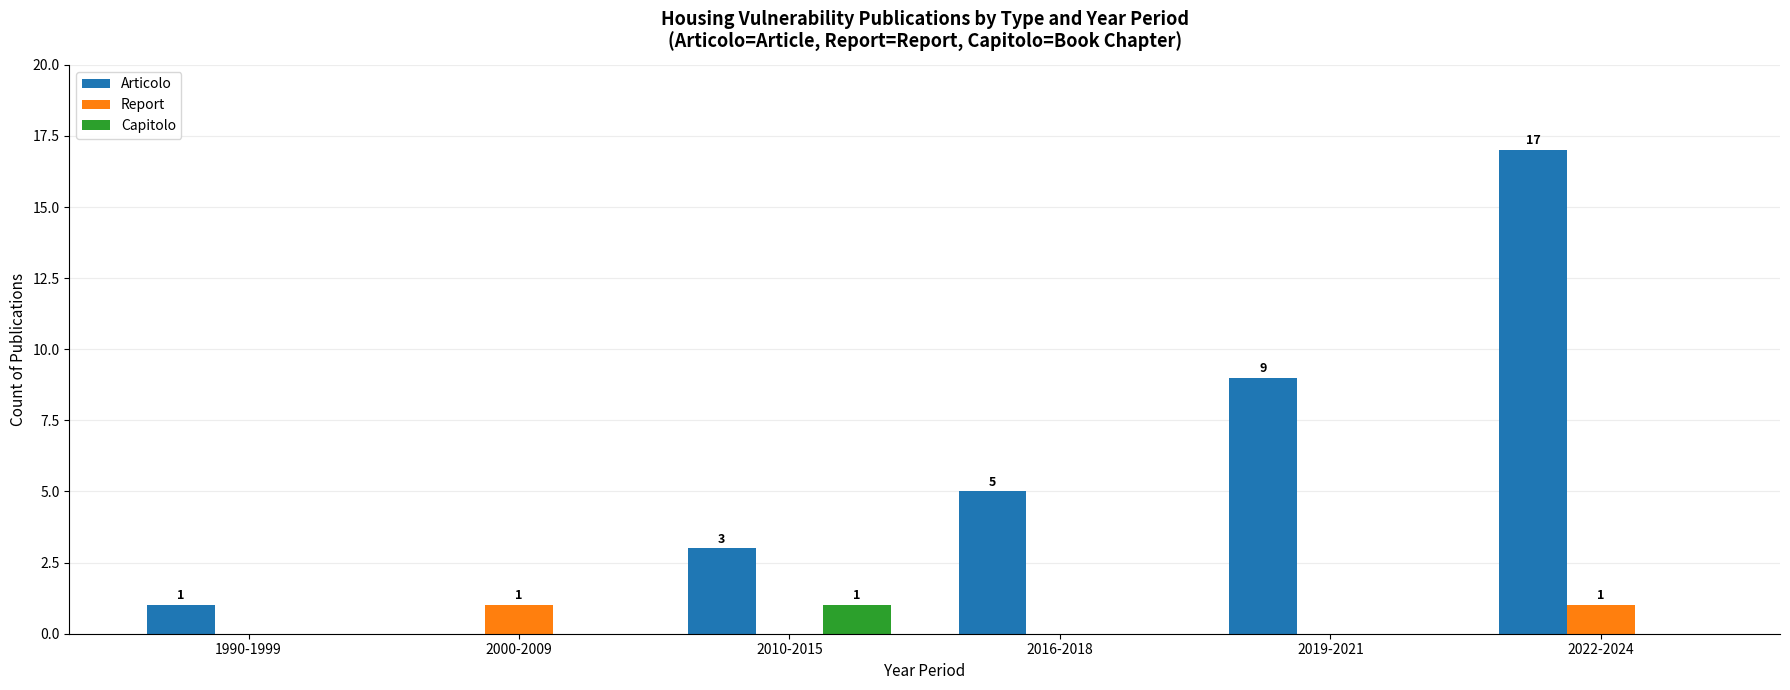

Which series has the largest total across all categories?

Articolo